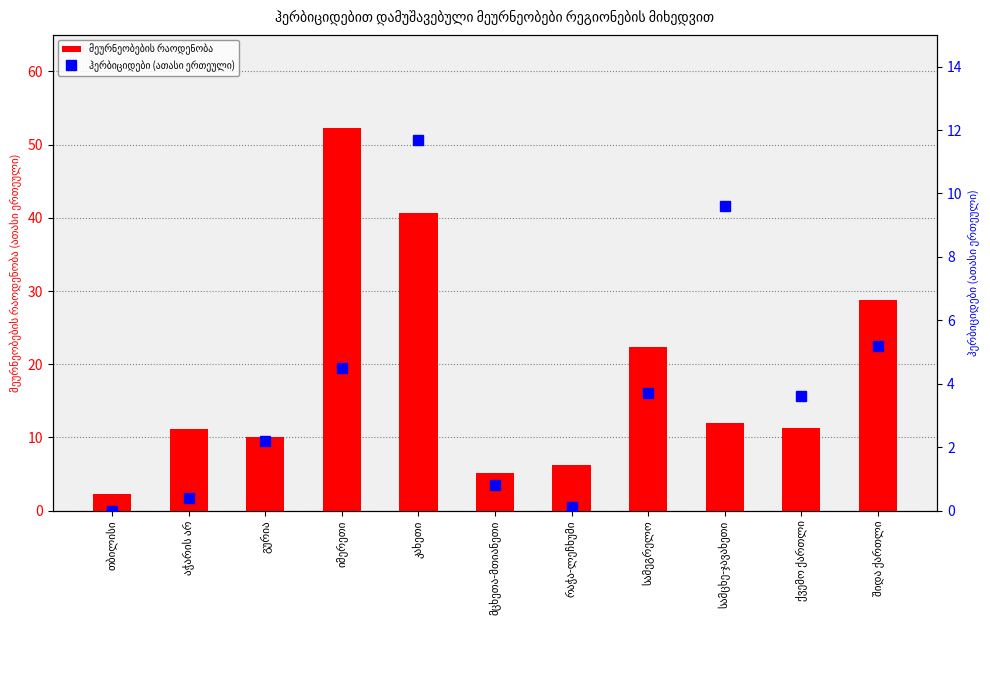

Which series has the widest spread of values?

მეურნეობების რაოდენობა